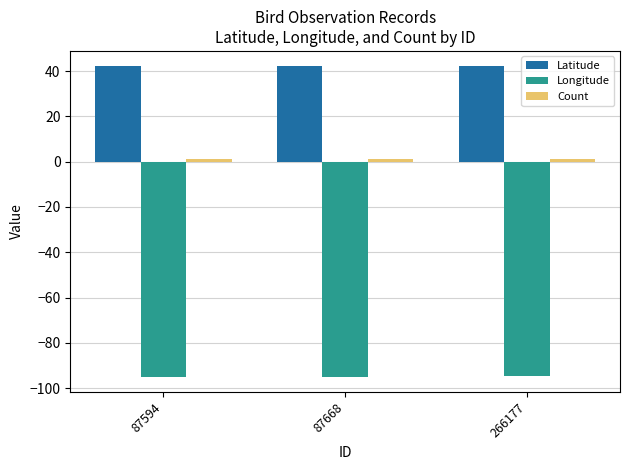

What is the value of the Latitude bar at the 3rd from the left?

42.0